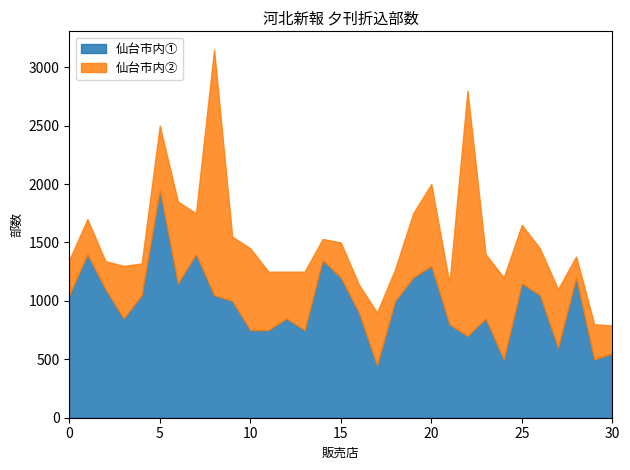

What is the highest value of the 仙台市内① series?

1950